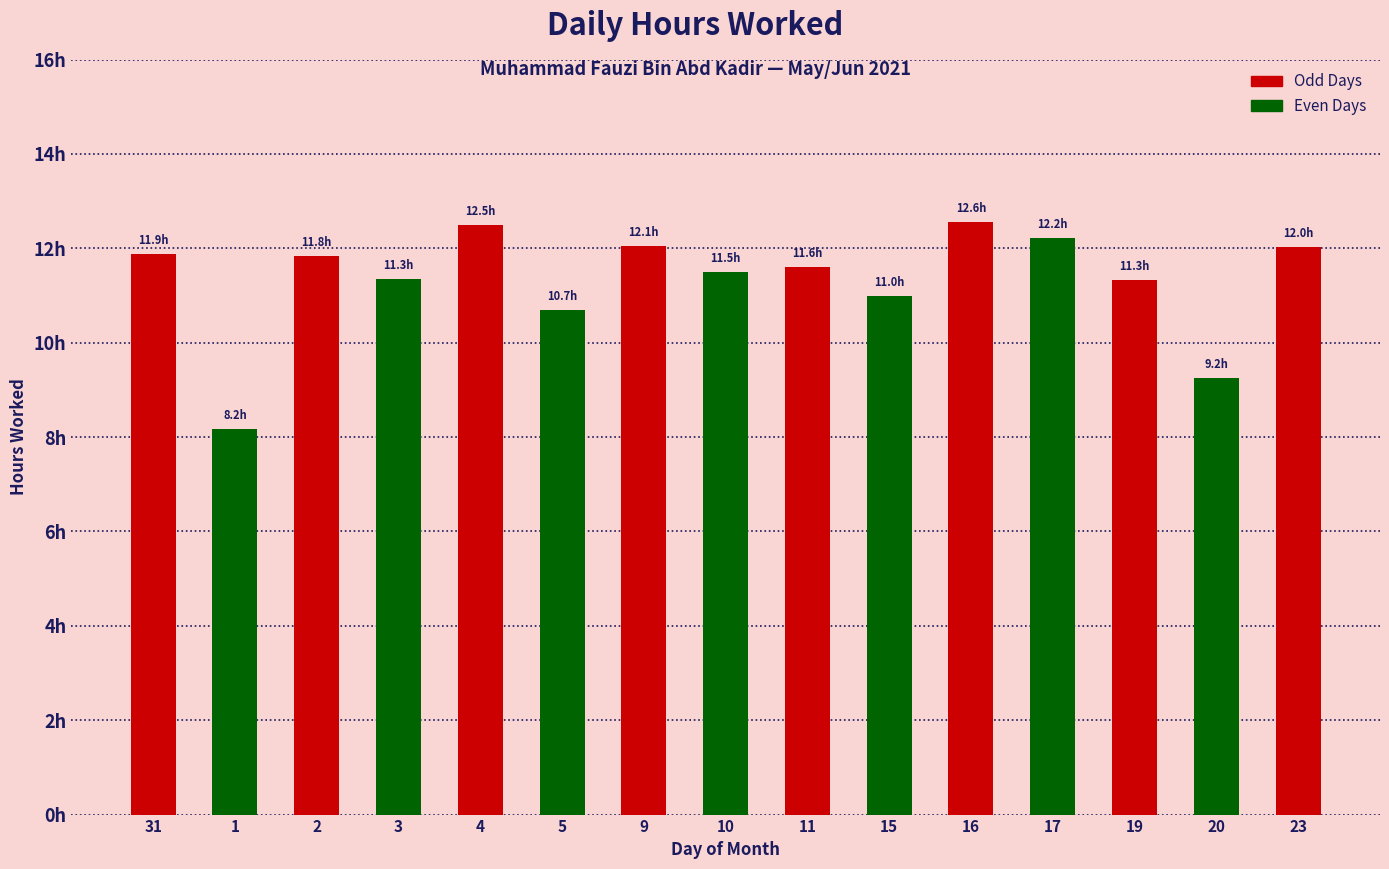

List the labels in order of value, largest first.

16, 4, 17, 9, 23, 31, 2, 11, 10, 3, 19, 15, 5, 20, 1